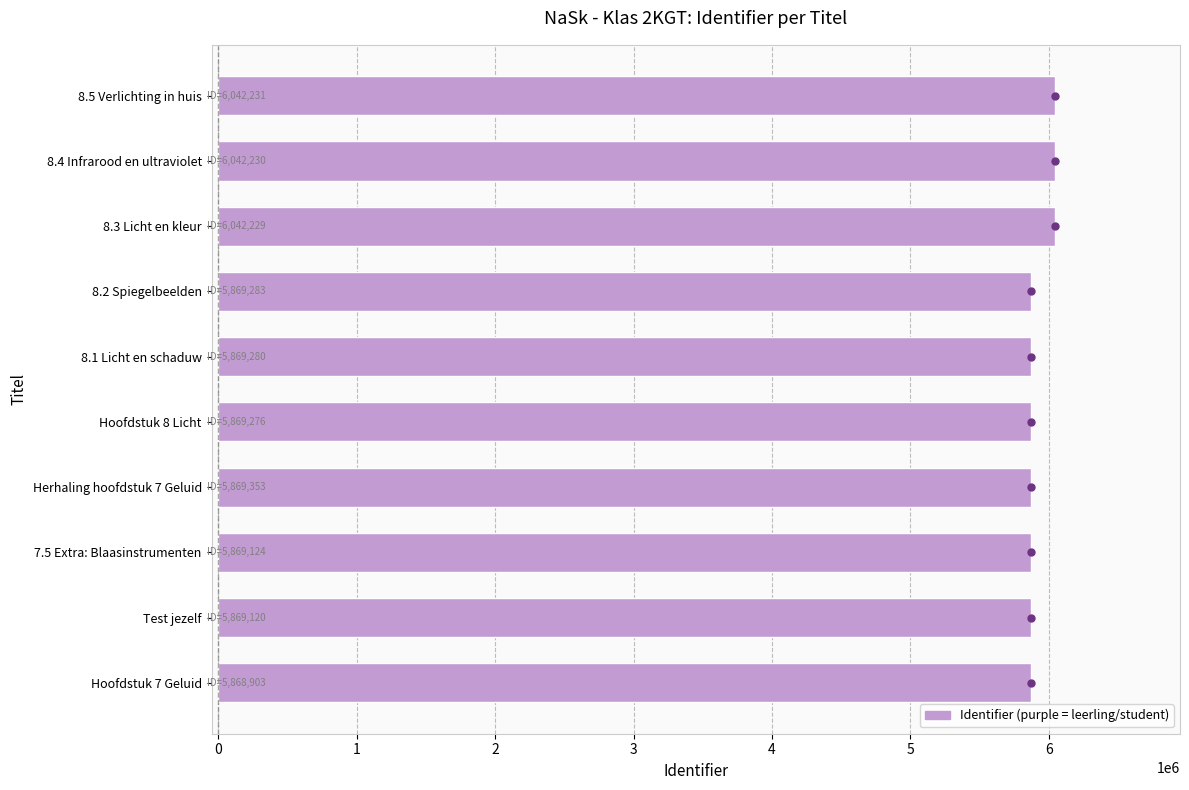

The value at Herhaling hoofdstuk 7 Geluid is 1669959. True or false?

False